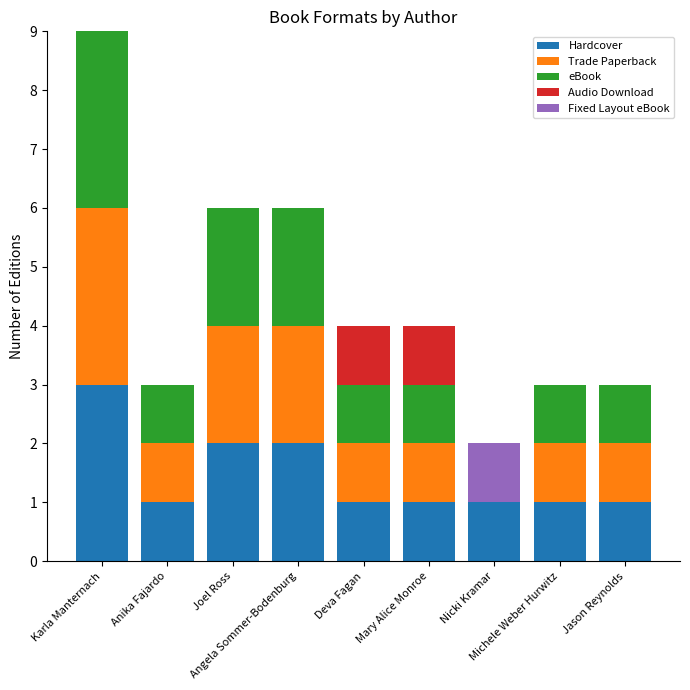

What is the sum of all Hardcover values?

13